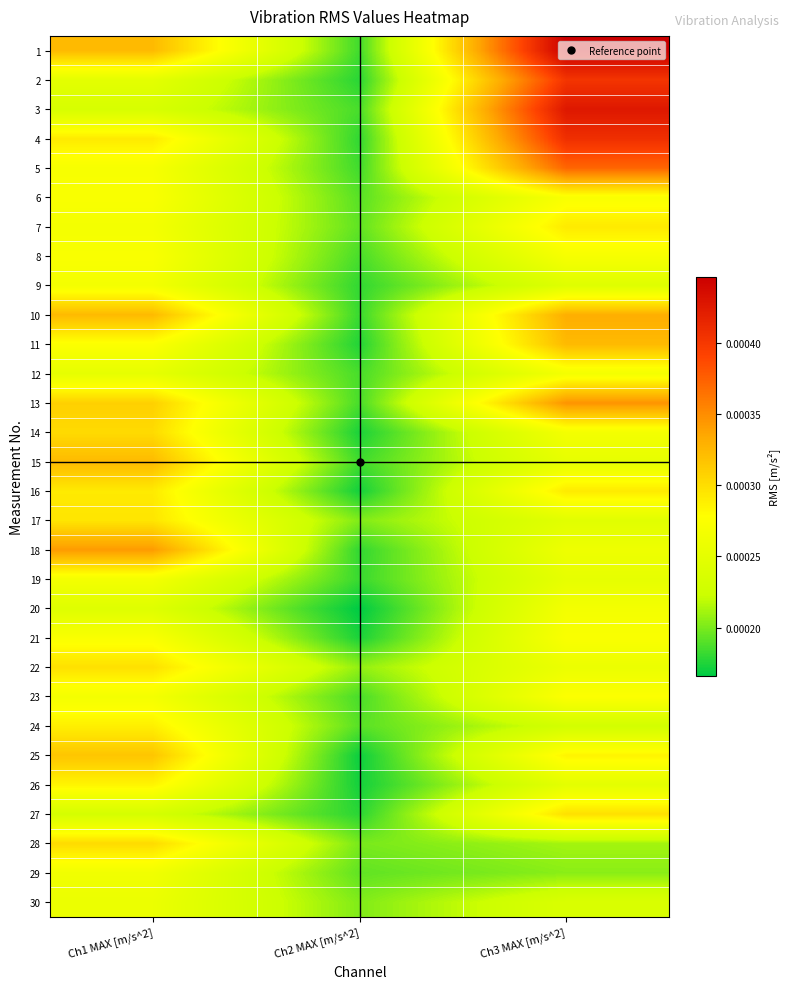

Which category has the highest value across all series?

Ch3 MAX [m/s^2]